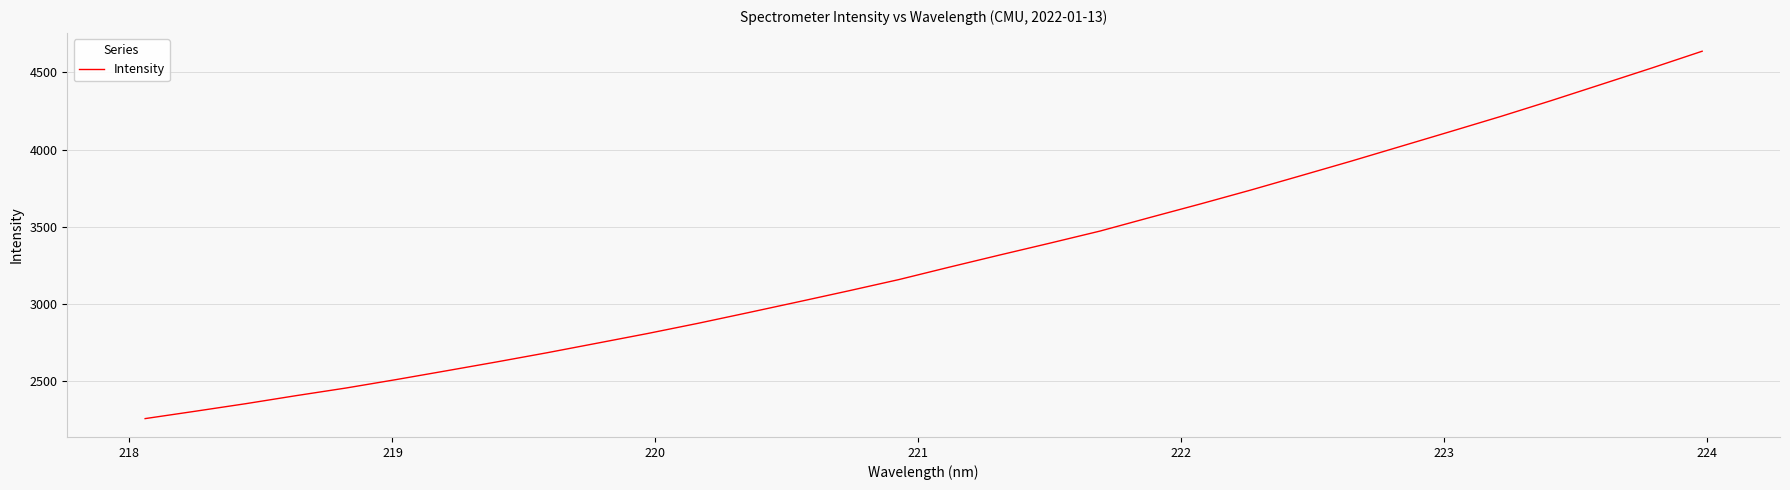

What is the smallest value displayed?

2253.6